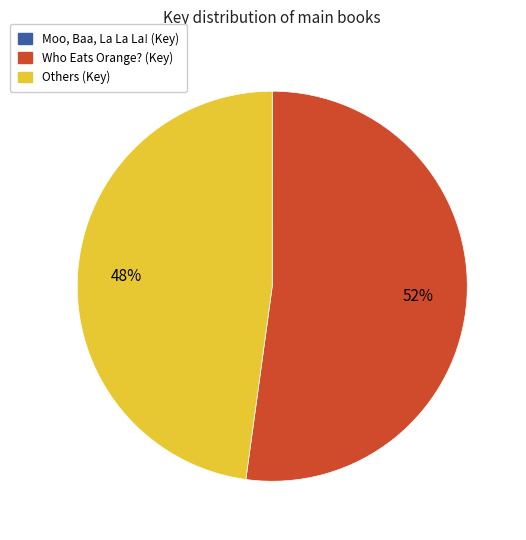

Which slice is the largest?

Who Eats Orange? (Key)